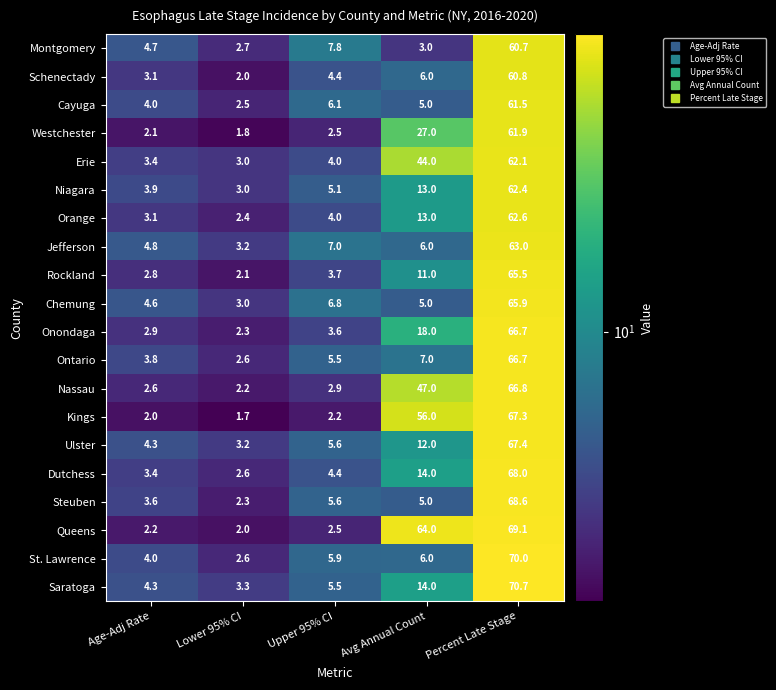

What is the total value across all series at Lower 95% CI?

50.5